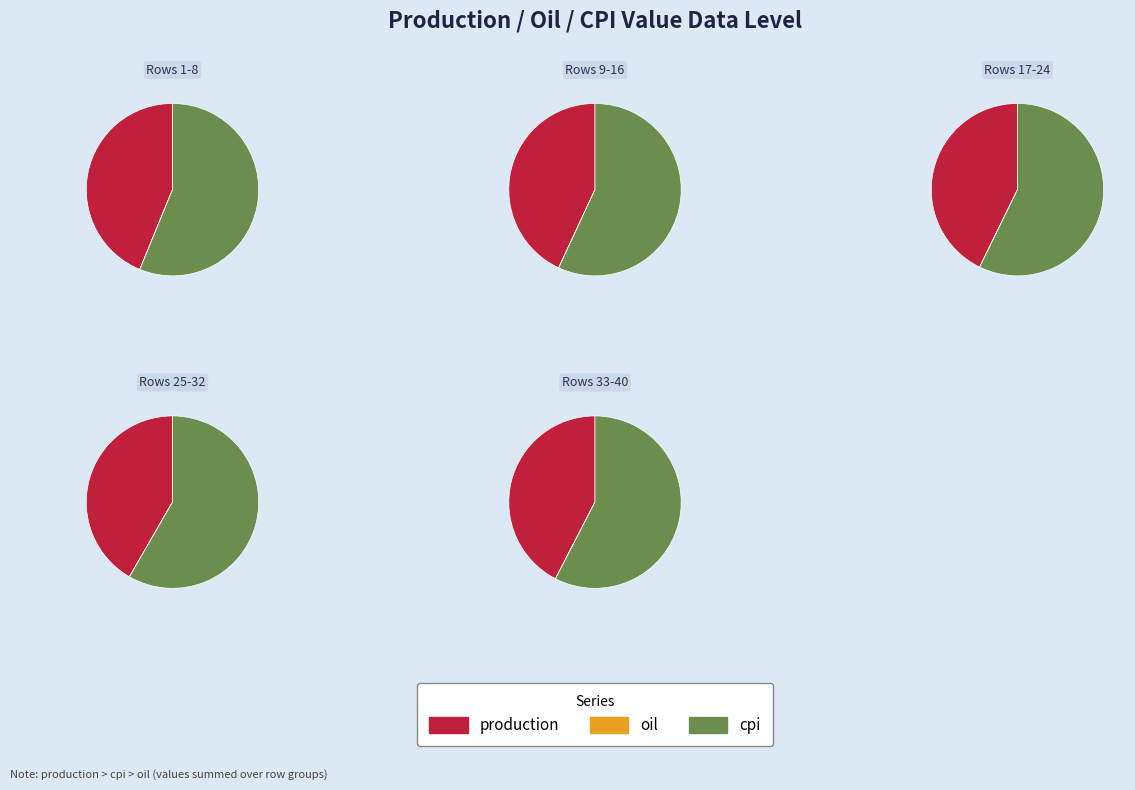

At 20, list the series in order from smallest to largest.

oil, production, cpi